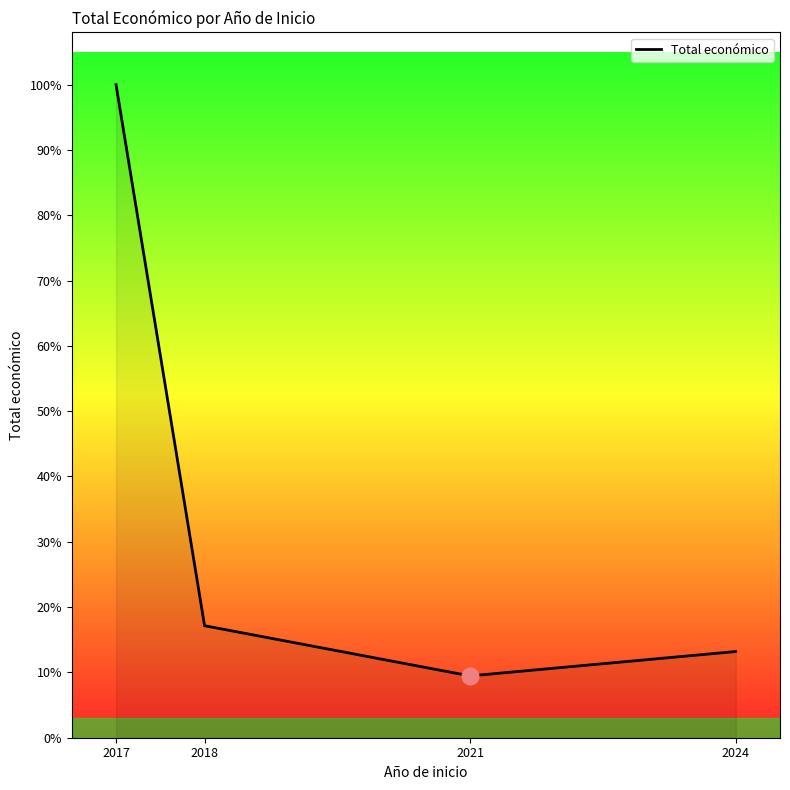

Is this an area chart (filled region under the line)?

Yes